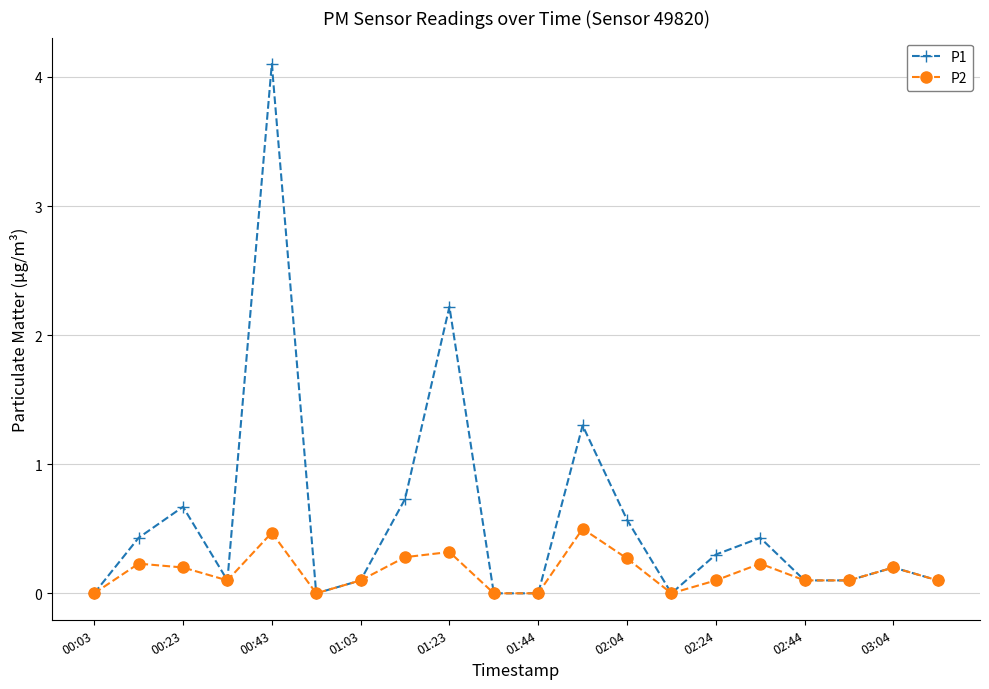

What is the maximum value for P1?

4.1